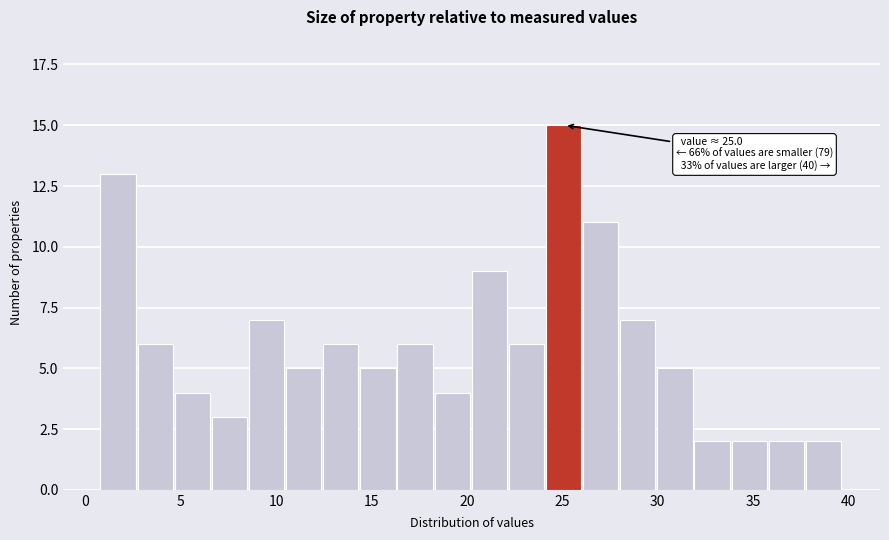

Around what value on the x-axis is the tallest bar? Give the approximate position of its centre, as read against the axis.

25.0